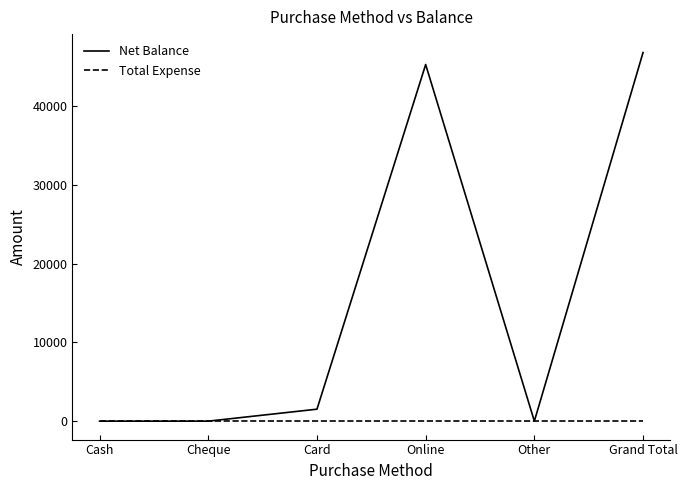

How many series are shown in this chart?

2